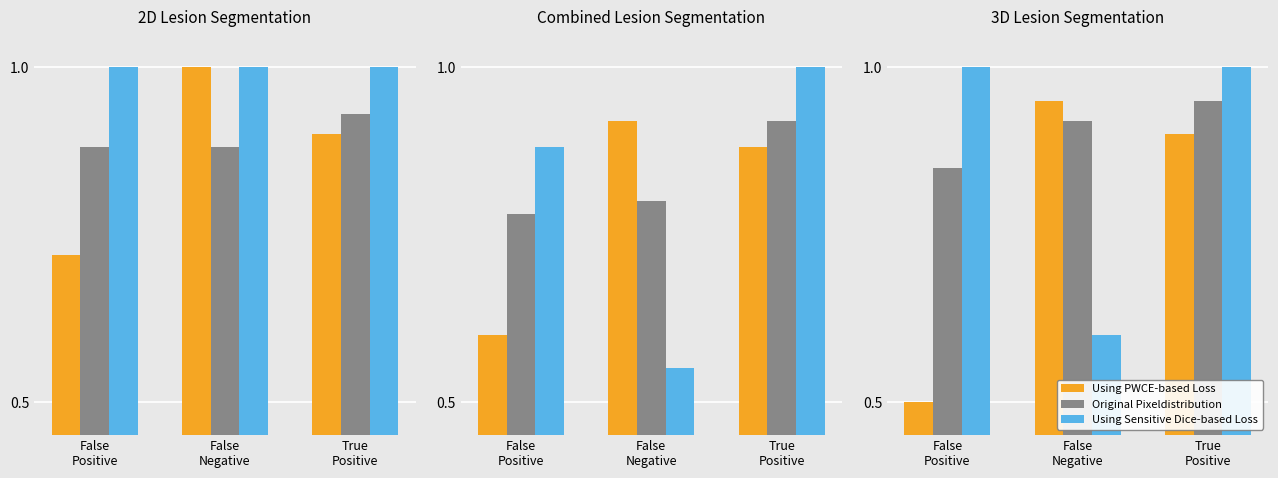

What value does the Using PWCE-based Loss series have at True
Positive?

0.9